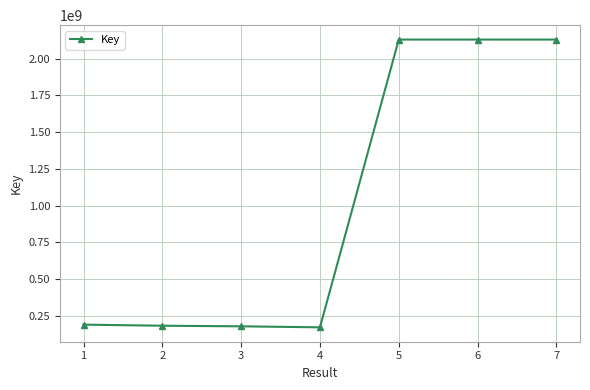

True or false: the data shows 2129730202 at 5.

True